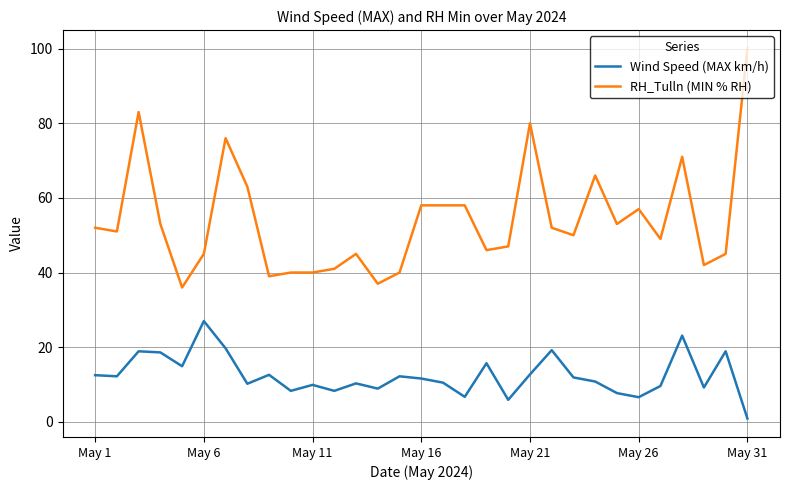

Which series has the largest total across all categories?

RH_Tulln (MIN % RH)